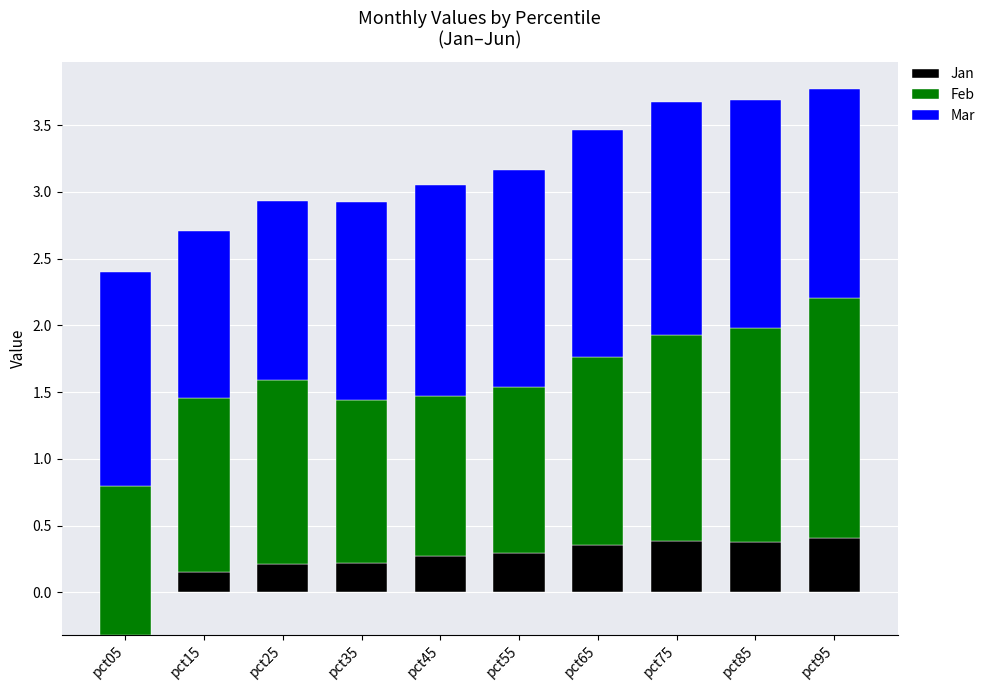

What is the difference between the second highest and minimum values in the Mar series?

0.5